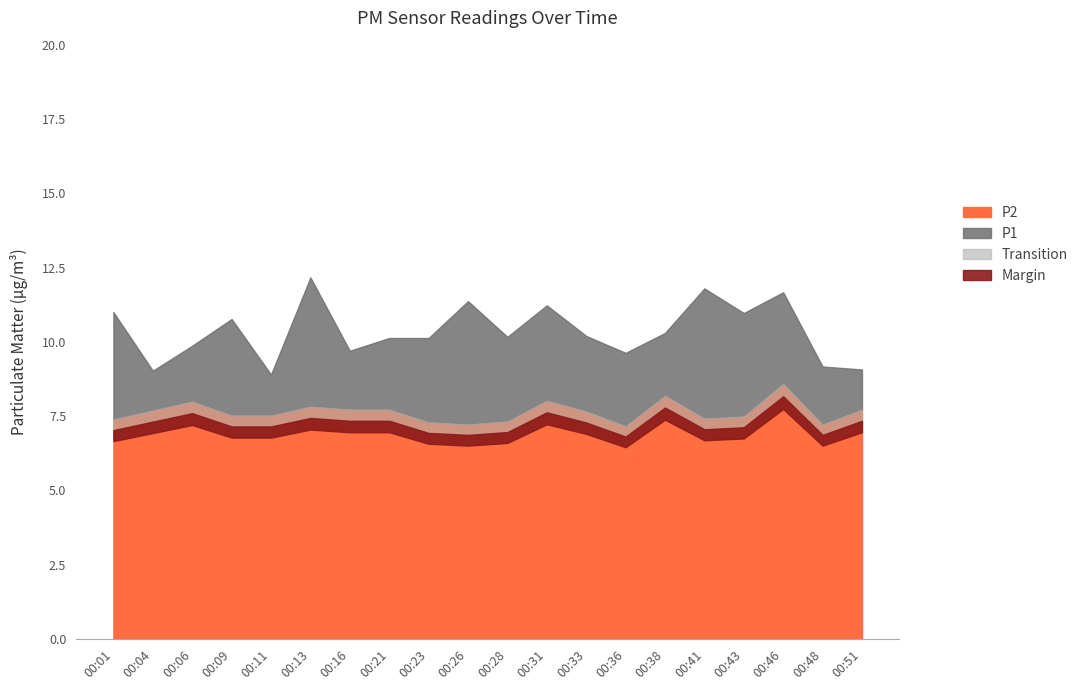

True or false: P1 and P2 cross at least once.

False